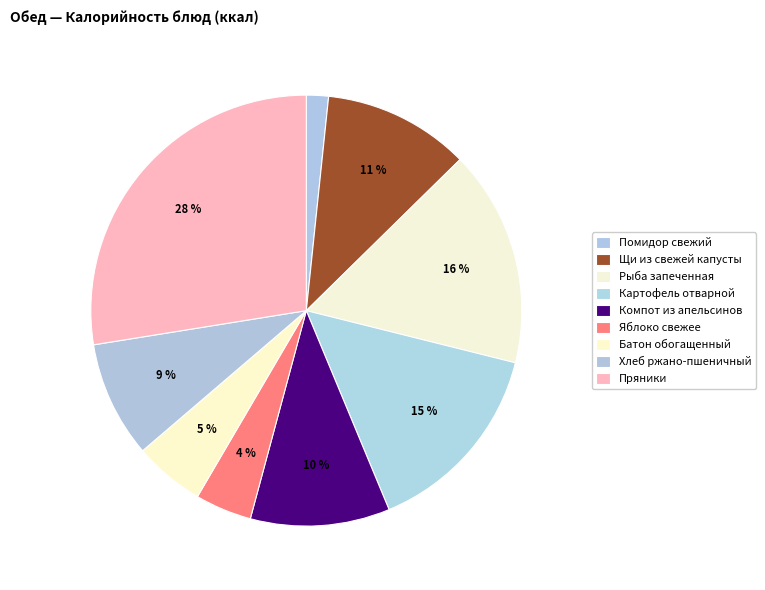

How many slices are in this pie chart?

9